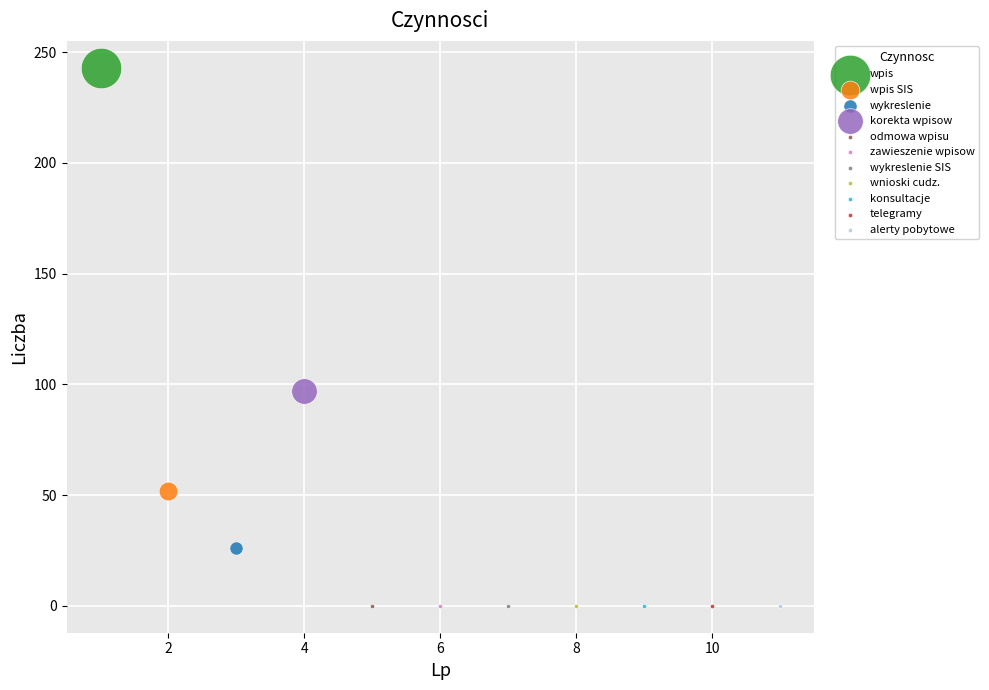

What are all the series names shown in the legend?

wpis, wpis SIS, wykreslenie, korekta wpisow, odmowa wpisu, zawieszenie wpisow, wykreslenie SIS, wnioski cudz., konsultacje, telegramy, alerty pobytowe